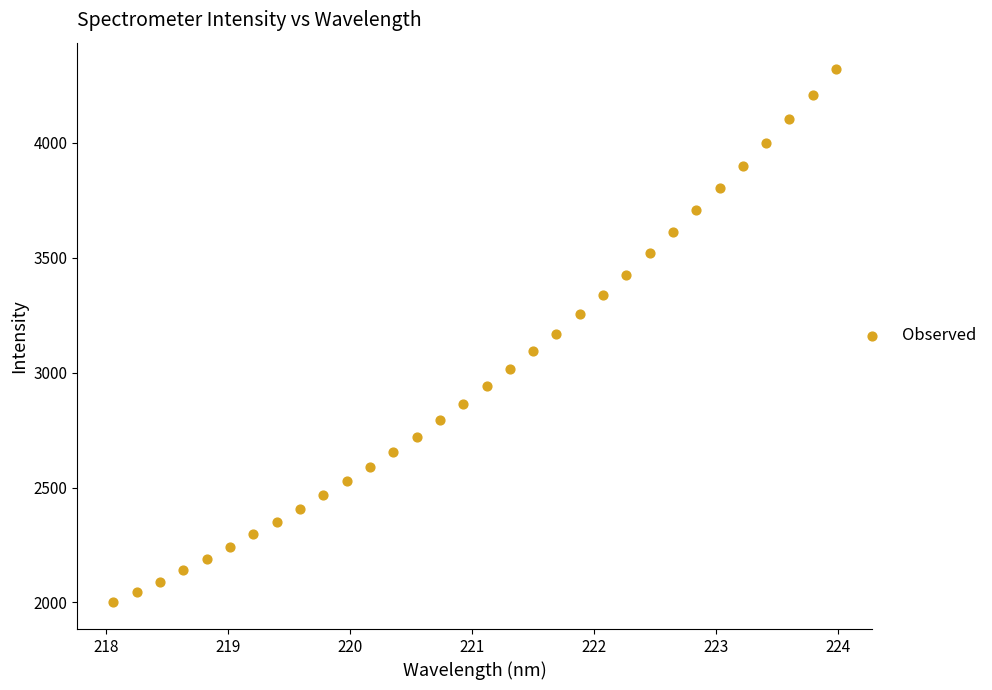

What is the range of X values (max minus min)?

5.9